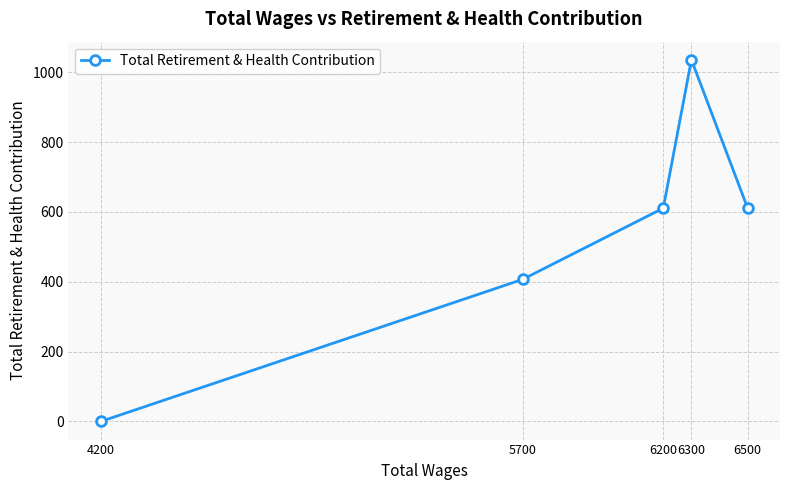

List the labels in order of value, largest first.

6300, 6500, 6200, 5700, 4200